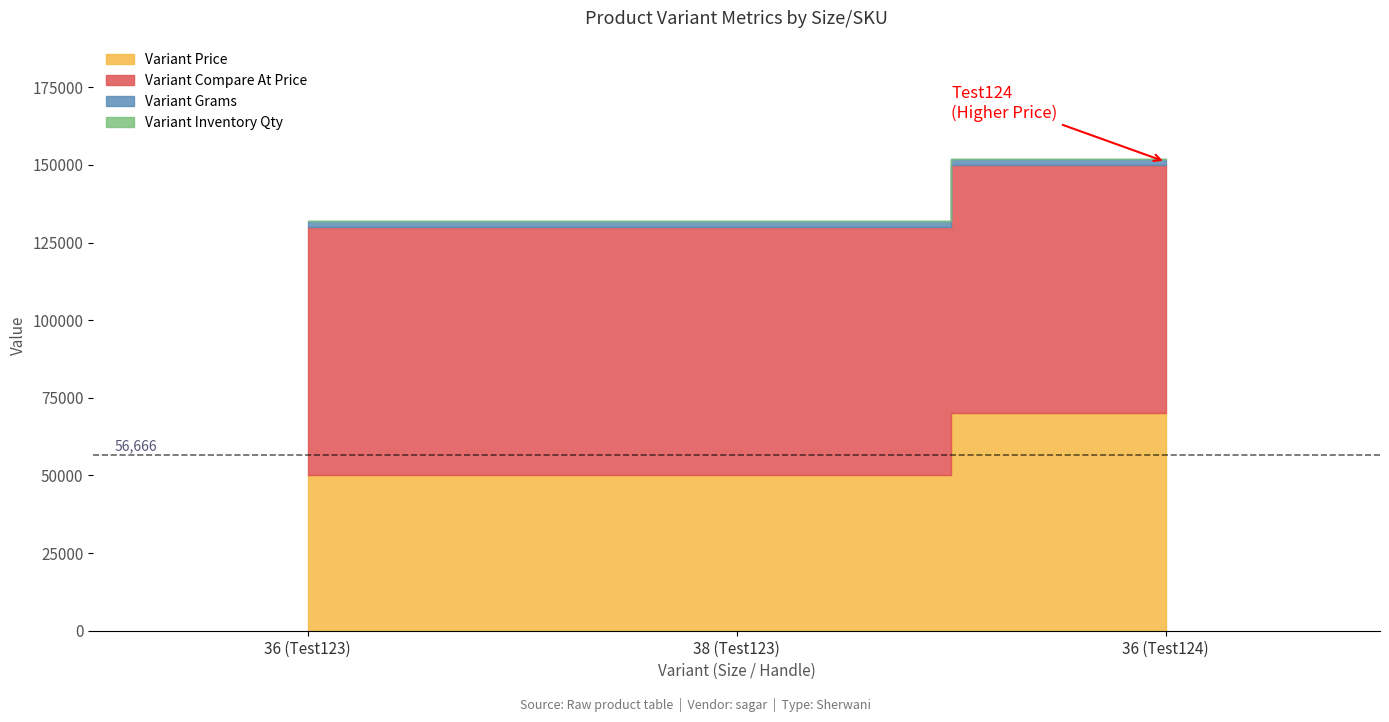

Which series changed the most between 38 (Test123) and 36 (Test124)?

Variant Price